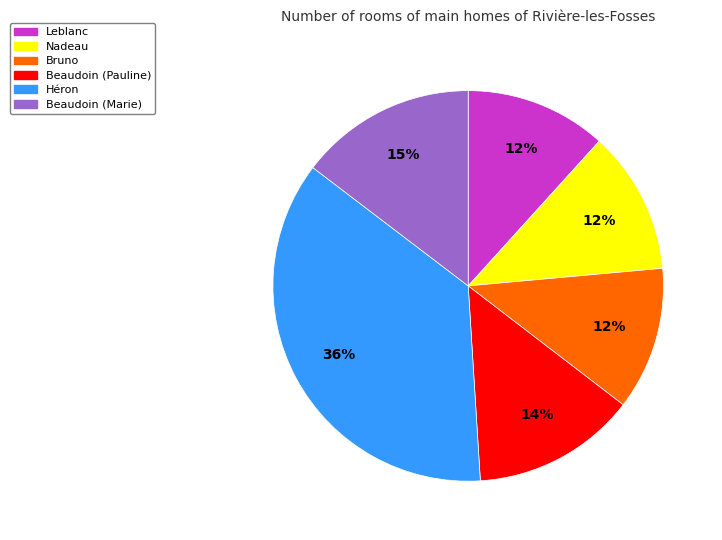

What percentage is the Héron slice, to the nearest percent?

36%